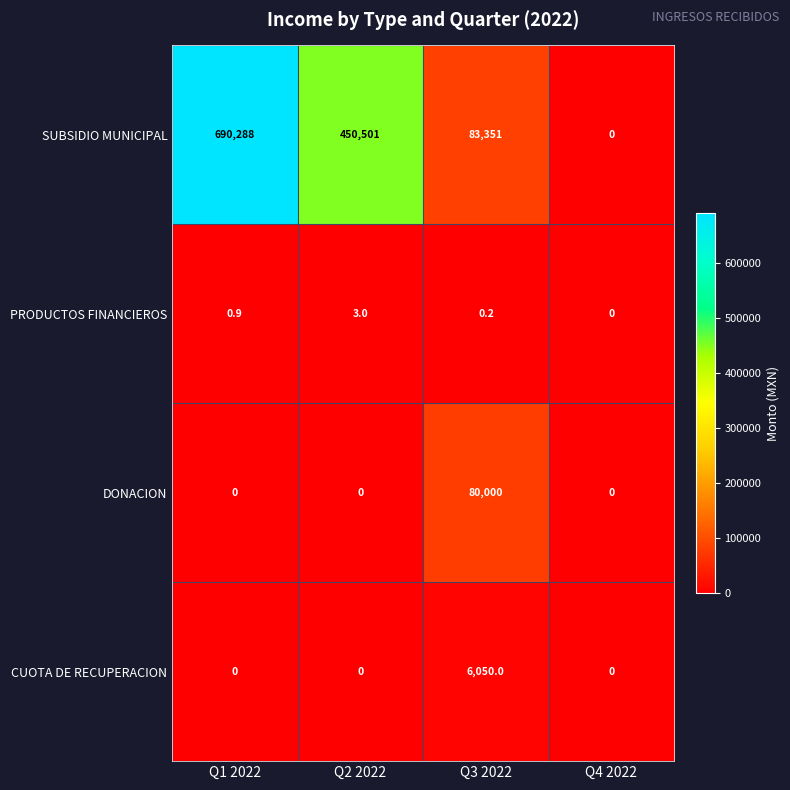

Which series has the widest spread of values?

SUBSIDIO MUNICIPAL